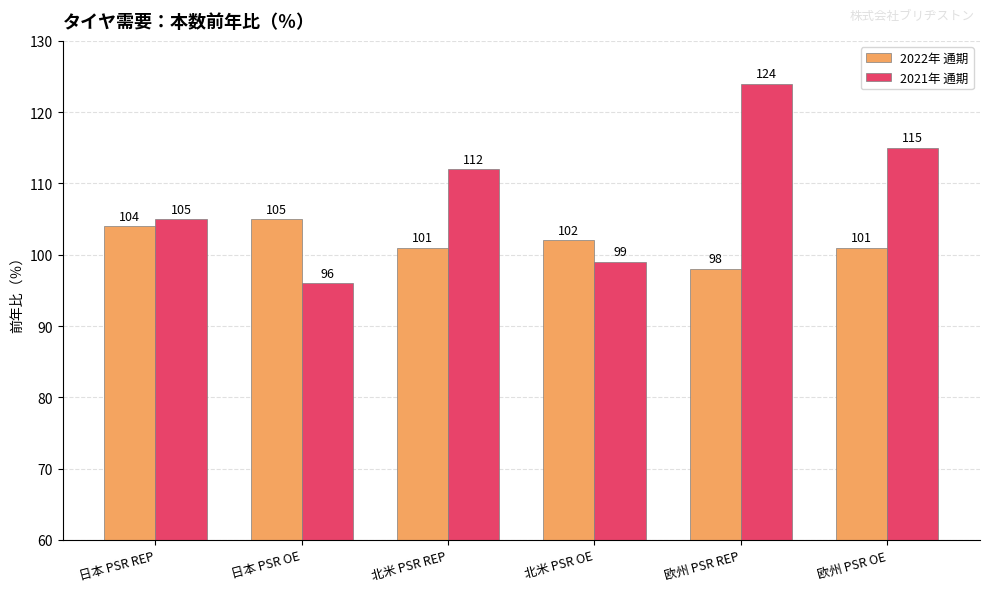

Are the bars horizontal?

No